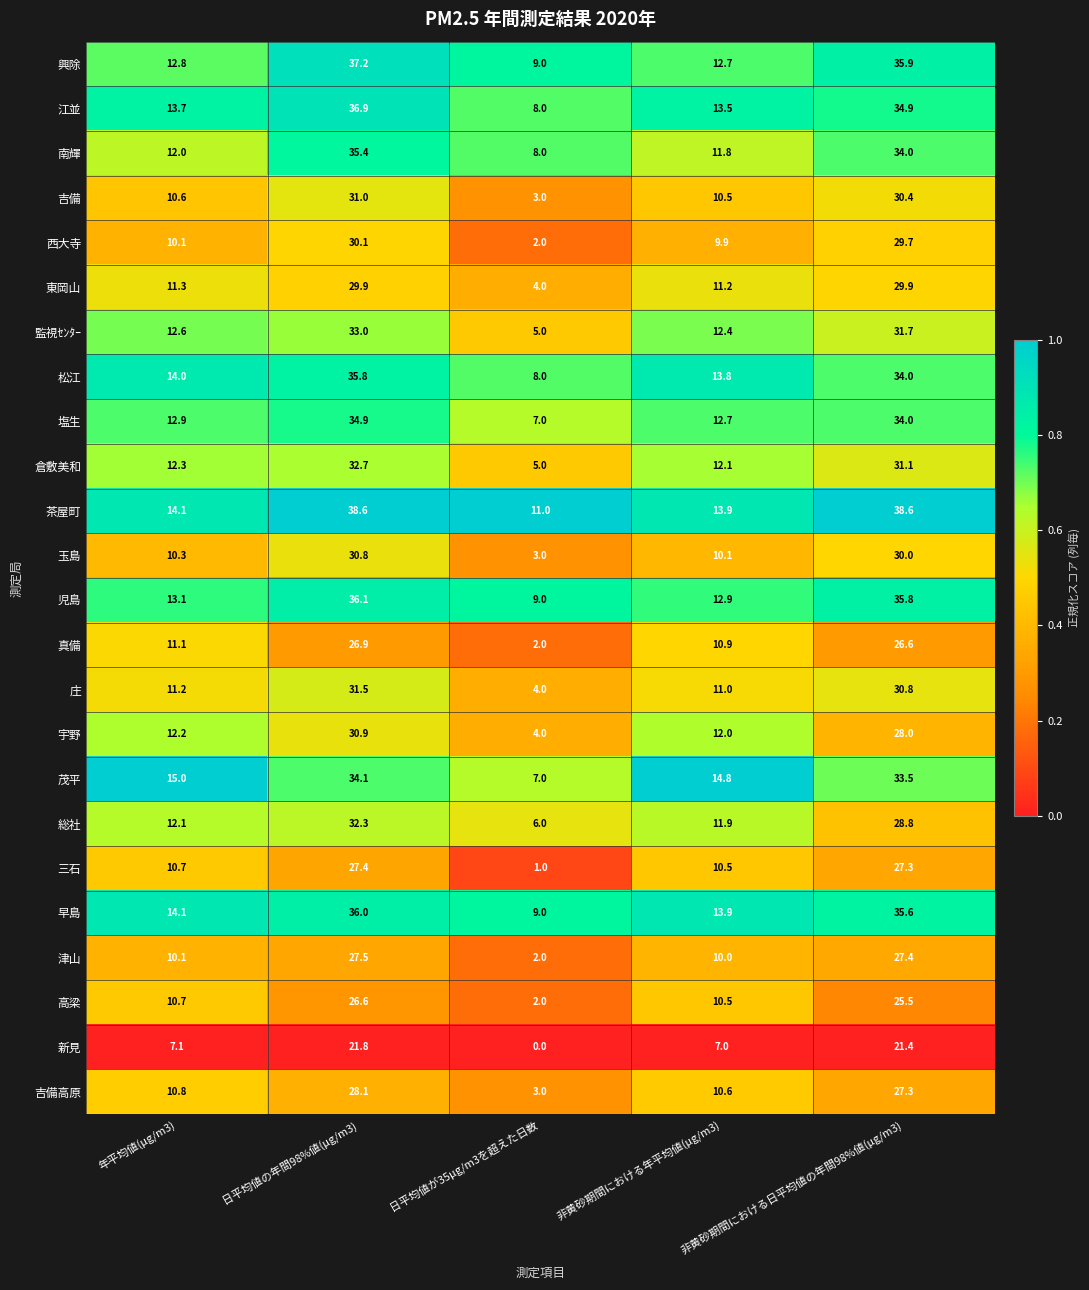

What is the average value of the 監視ｾﾝﾀｰ series?

18.9